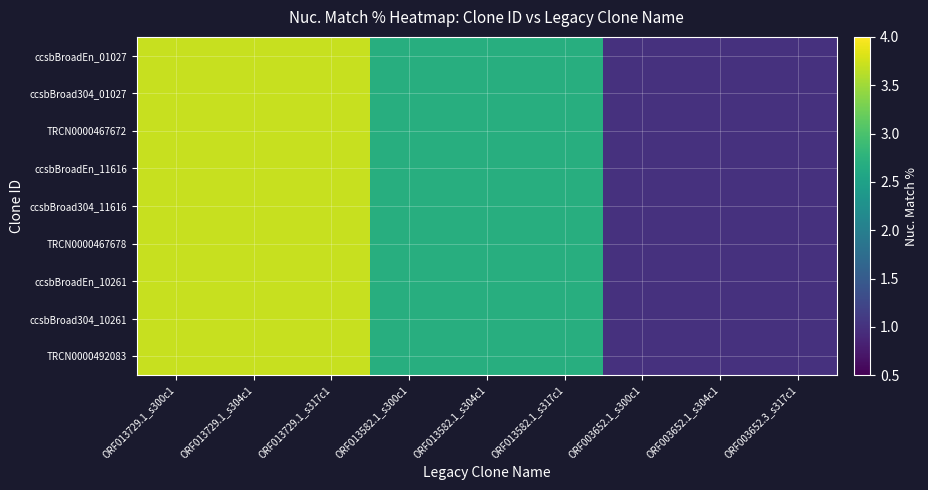

At ORF003652.3_s317c1, list the series in order from largest to smallest.

ccsbBroadEn_01027, ccsbBroad304_01027, TRCN0000467672, ccsbBroadEn_11616, ccsbBroad304_11616, TRCN0000467678, ccsbBroadEn_10261, ccsbBroad304_10261, TRCN0000492083